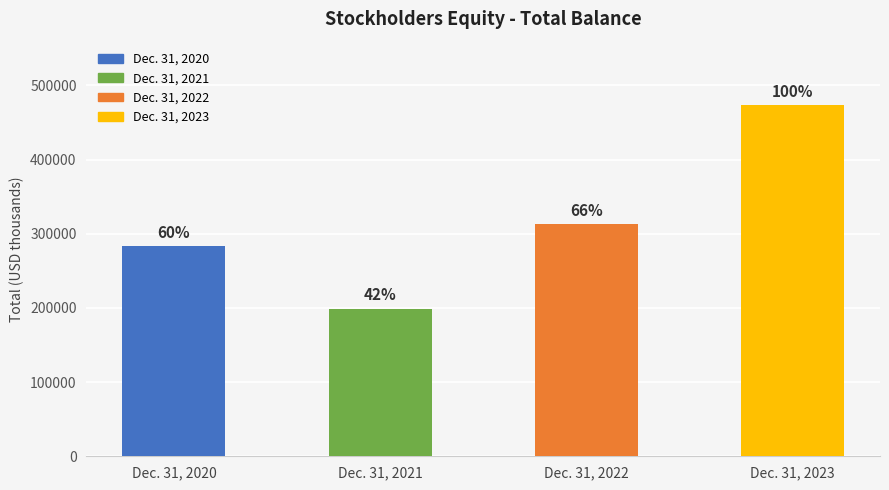

What is the ratio of the value at Dec. 31, 2023 to the value at Dec. 31, 2020?

1.7